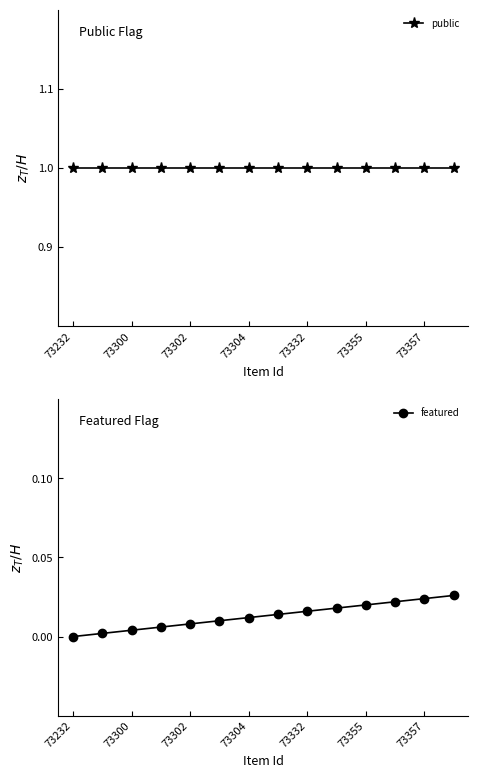

True or false: featured has a value of 0.0 at 73332.

False